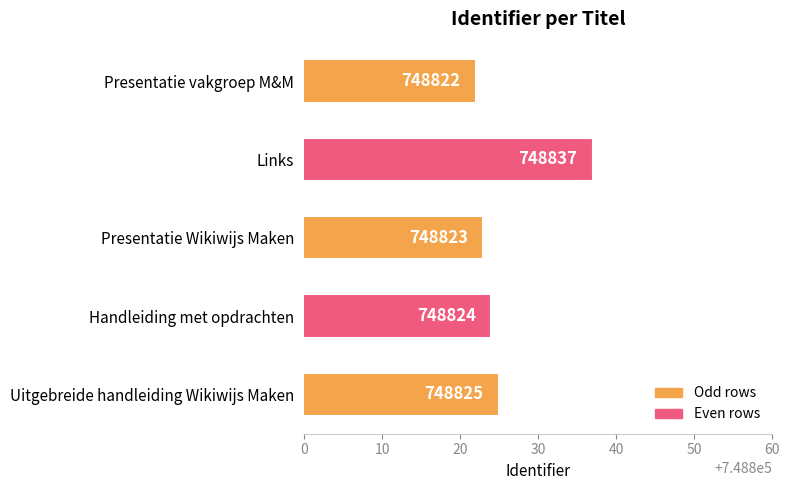

What is the average value?

748826